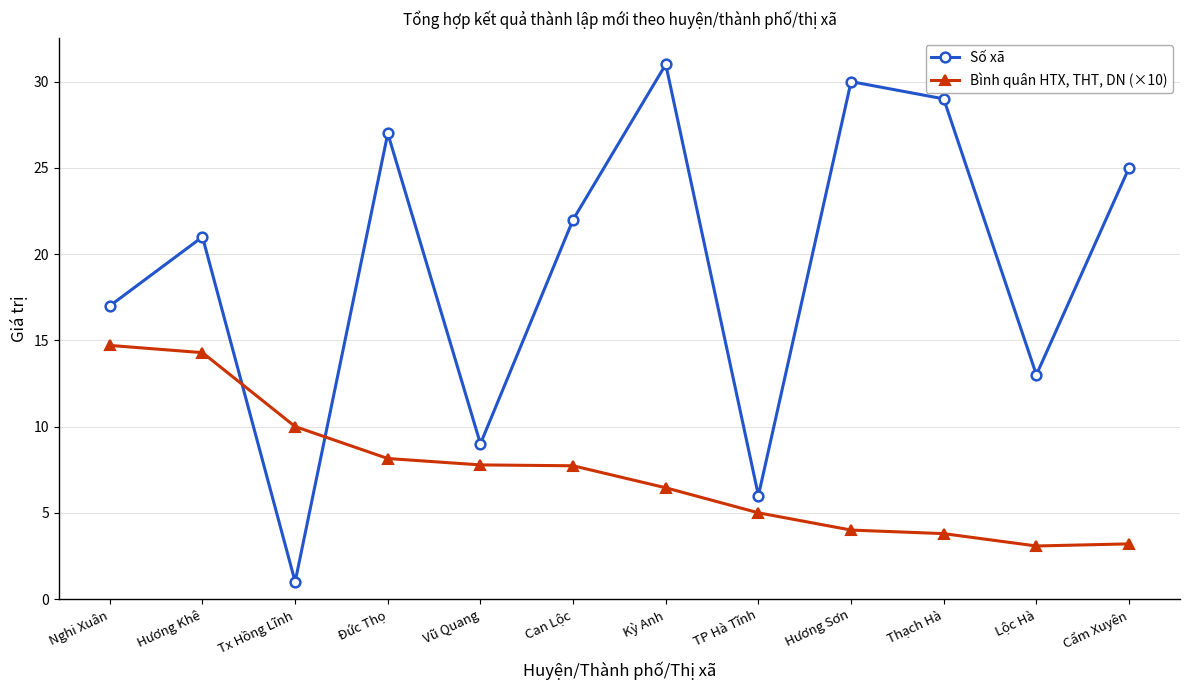

What is the label of the 2nd point from the left?

Hương Khê